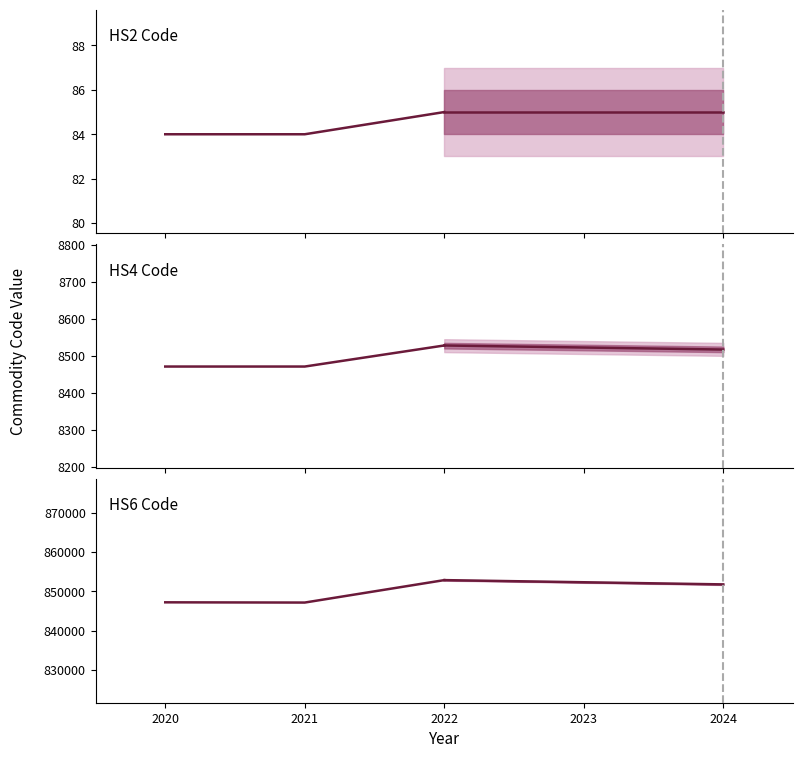

Does the chart display data point markers on the line(s)?

No